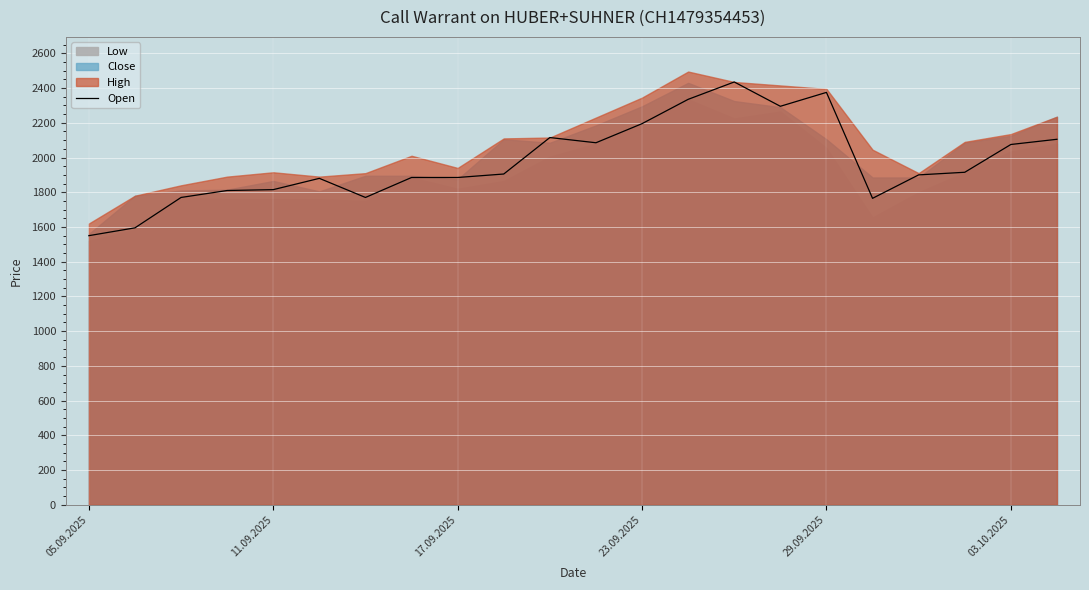

What is the difference between the second highest and minimum values?

825